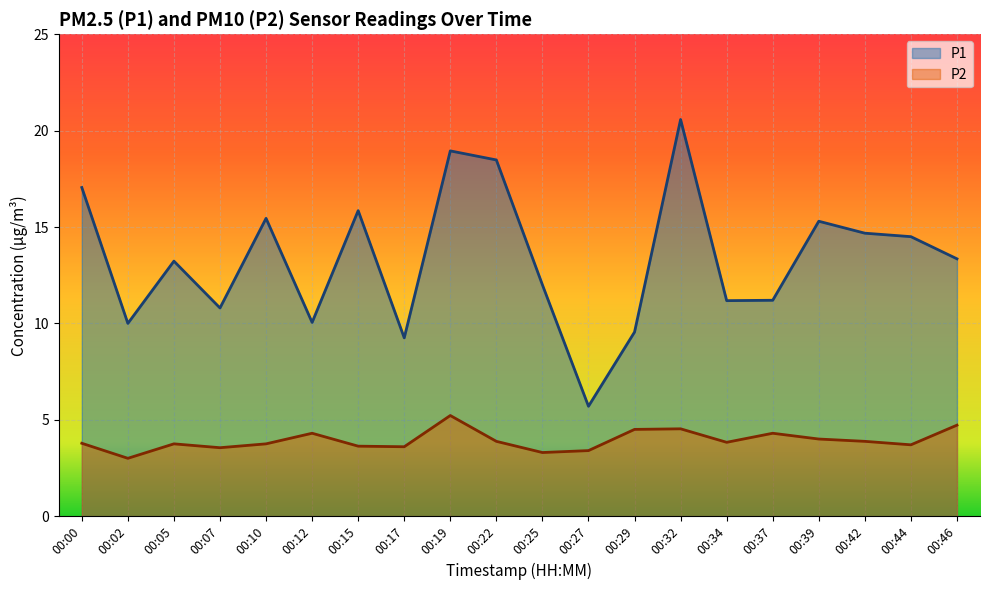

Which series has the largest total across all categories?

P1